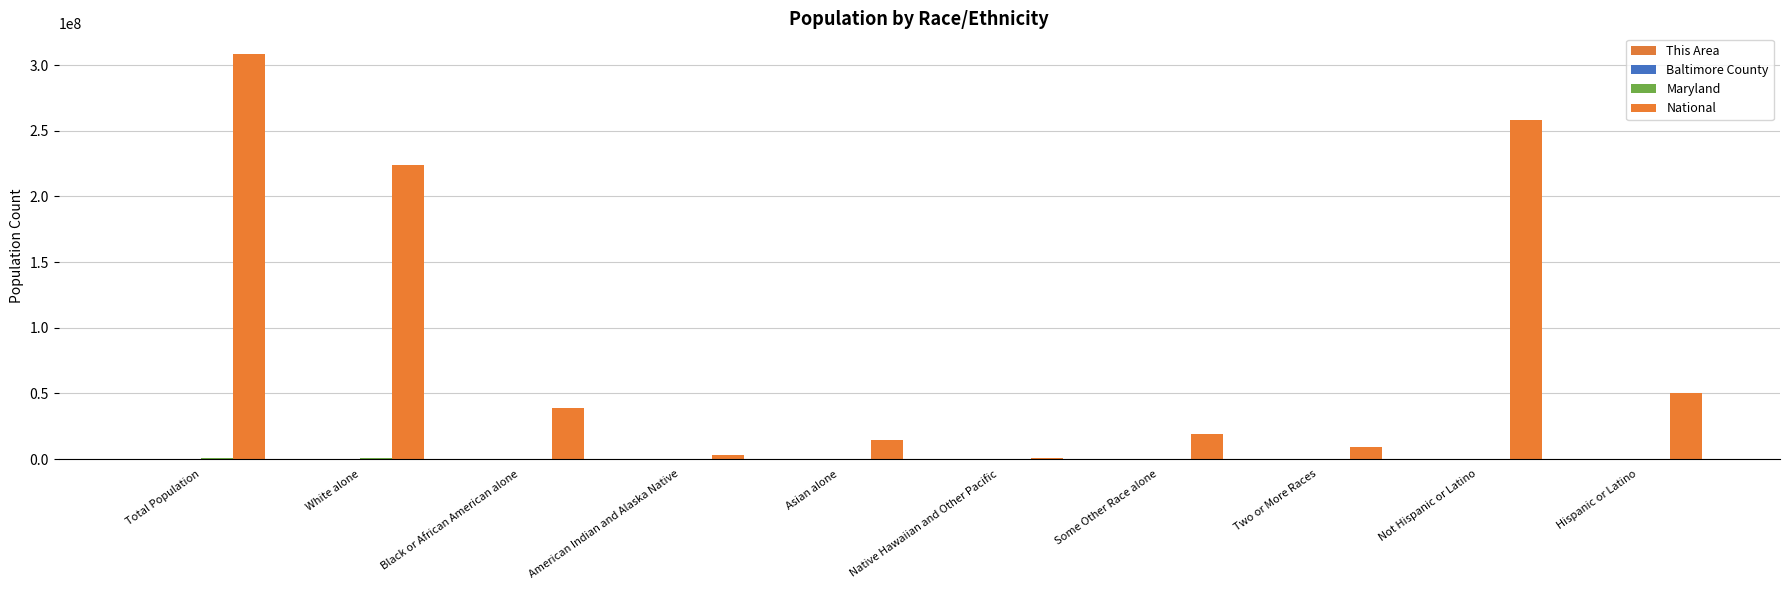

What is the average value of the Baltimore County series?

241